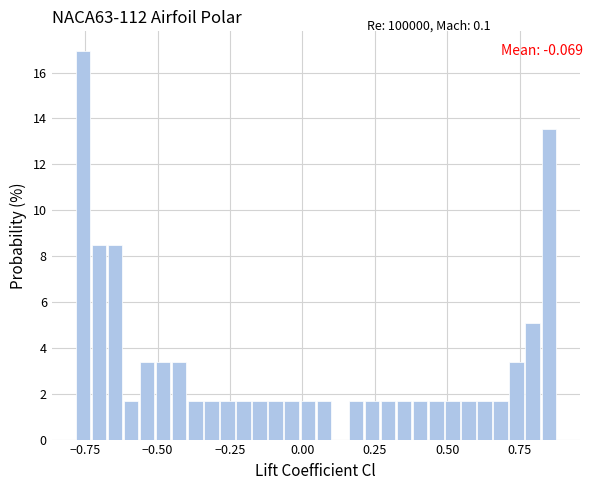

Read against the x-axis, roughly where is the centre of the tallest bar?

-0.75